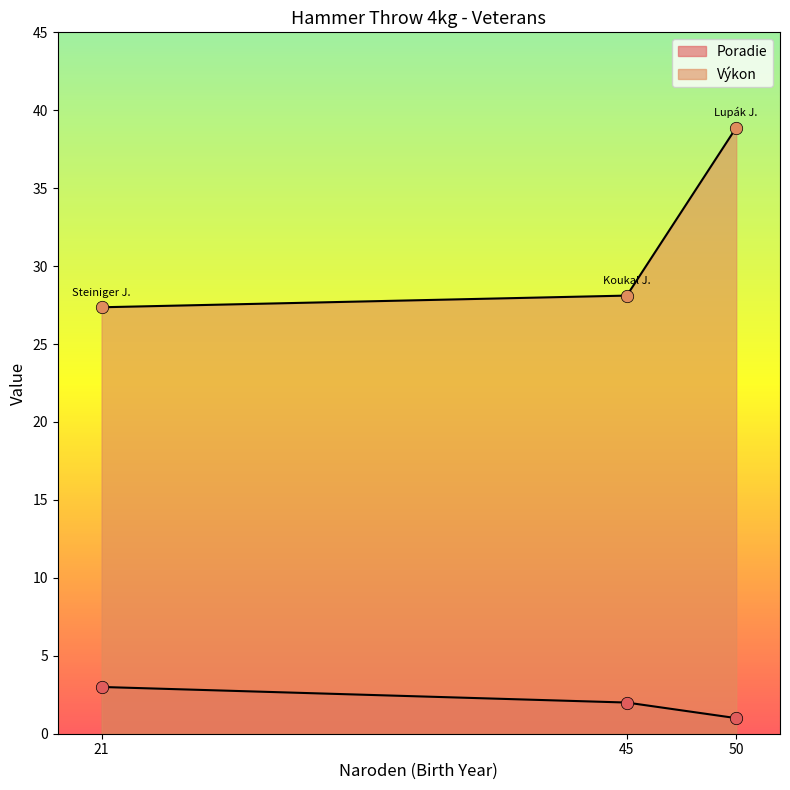

What is the change in value from 45 to 50?

-1